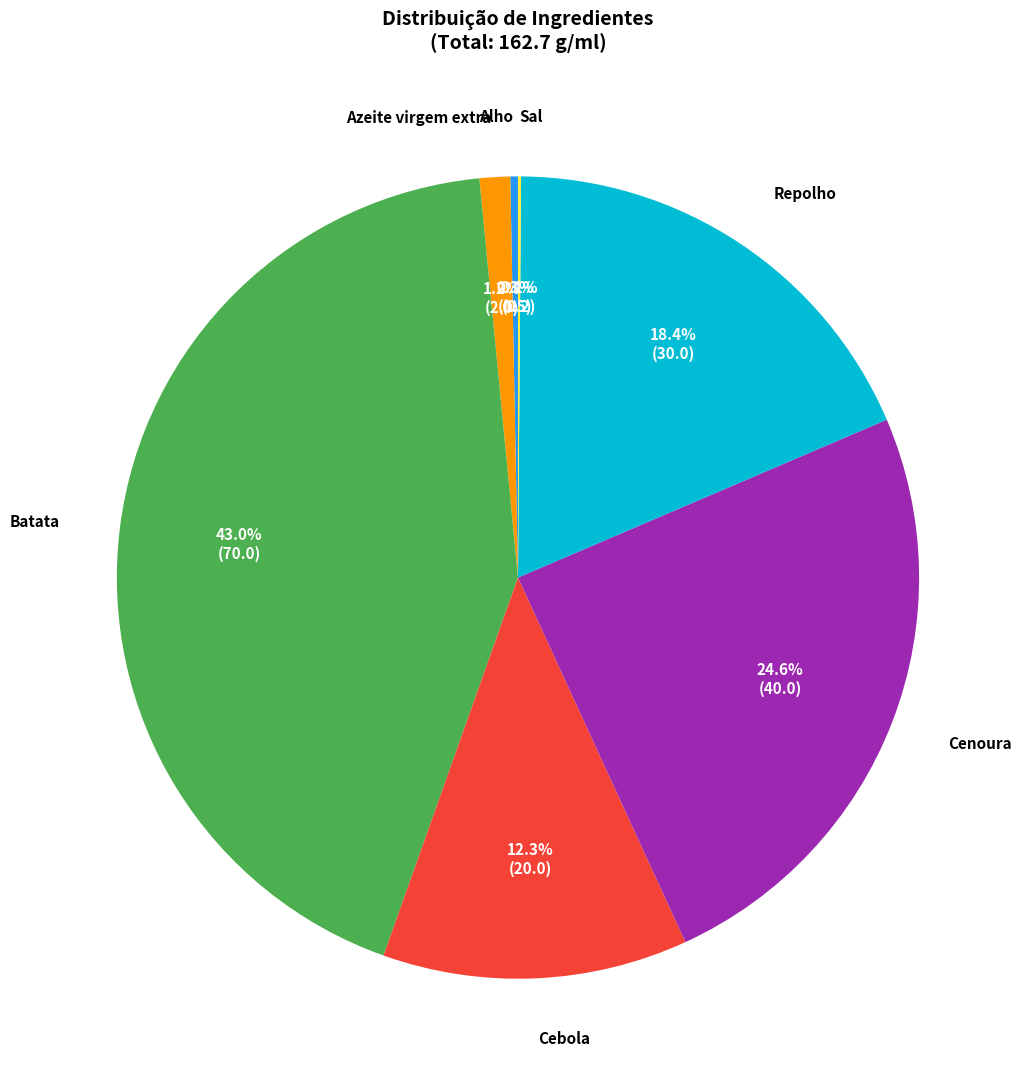

Is there any slice that represents more than half of the pie?

No